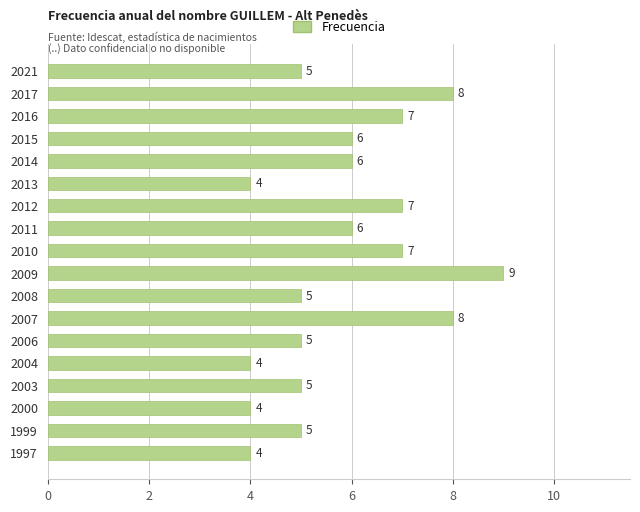

Which has a higher value, 2009 or 2021?

2009